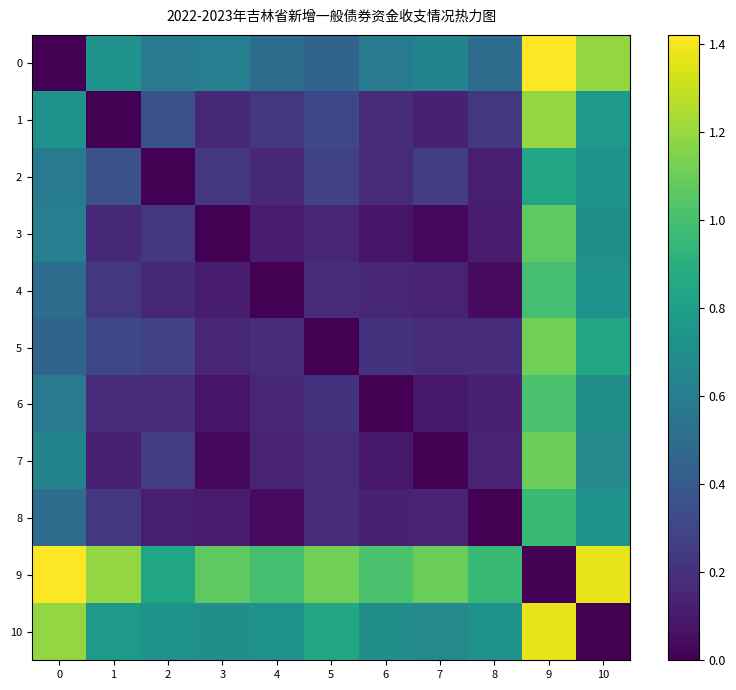

Reading left to right, extract all data points from this chart.

0: 0=0.0	1=0.7	2=0.6	3=0.6	4=0.5	5=0.5	6=0.6	7=0.6	8=0.5	9=1.4	10=1.2
1: 0=0.7	1=0.0	2=0.3	3=0.2	4=0.2	5=0.3	6=0.2	7=0.1	8=0.2	9=1.2	10=0.8
2: 0=0.6	1=0.3	2=0.0	3=0.2	4=0.2	5=0.3	6=0.2	7=0.3	8=0.1	9=0.8	10=0.7
3: 0=0.6	1=0.2	2=0.2	3=0.0	4=0.1	5=0.2	6=0.1	7=0.0	8=0.1	9=1.1	10=0.7
4: 0=0.5	1=0.2	2=0.2	3=0.1	4=0.0	5=0.2	6=0.1	7=0.1	8=0.0	9=1.0	10=0.7
5: 0=0.5	1=0.3	2=0.3	3=0.2	4=0.2	5=0.0	6=0.2	7=0.2	8=0.2	9=1.1	10=0.9
6: 0=0.6	1=0.2	2=0.2	3=0.1	4=0.1	5=0.2	6=0.0	7=0.1	8=0.1	9=1.0	10=0.7
7: 0=0.6	1=0.1	2=0.3	3=0.0	4=0.1	5=0.2	6=0.1	7=0.0	8=0.1	9=1.1	10=0.7
8: 0=0.5	1=0.2	2=0.1	3=0.1	4=0.0	5=0.2	6=0.1	7=0.1	8=0.0	9=1.0	10=0.7
9: 0=1.4	1=1.2	2=0.8	3=1.1	4=1.0	5=1.1	6=1.0	7=1.1	8=1.0	9=0.0	10=1.4
10: 0=1.2	1=0.8	2=0.7	3=0.7	4=0.7	5=0.9	6=0.7	7=0.7	8=0.7	9=1.4	10=0.0